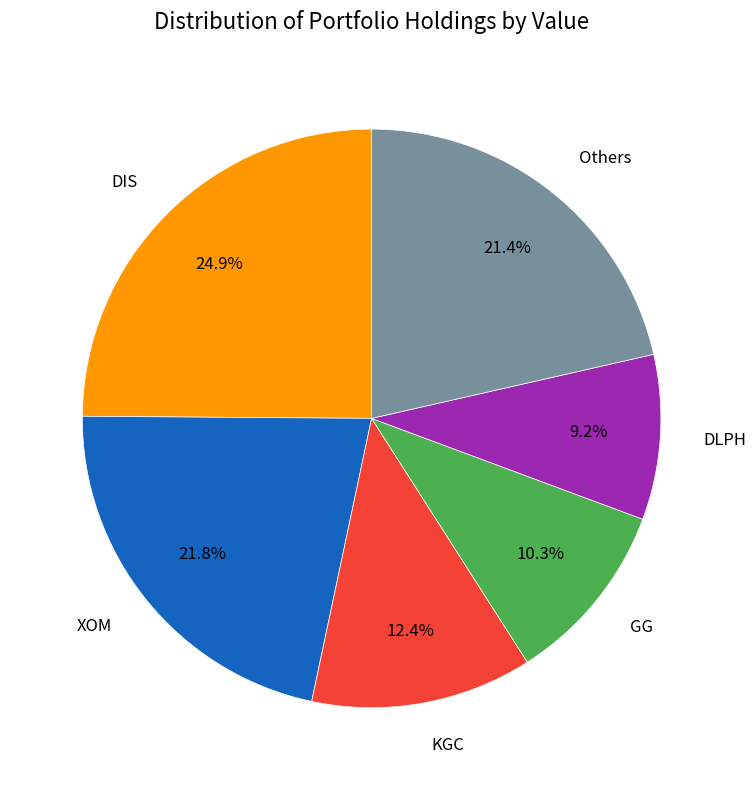

Is there a majority slice in this chart?

No